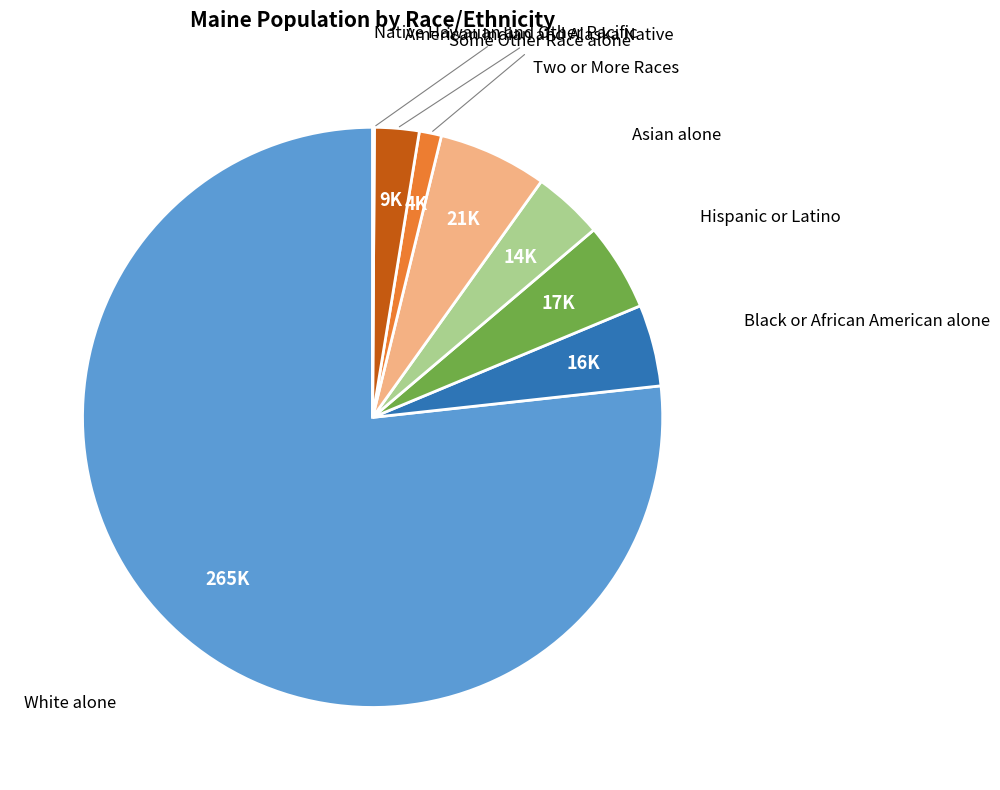

Is there a majority slice in this chart?

Yes